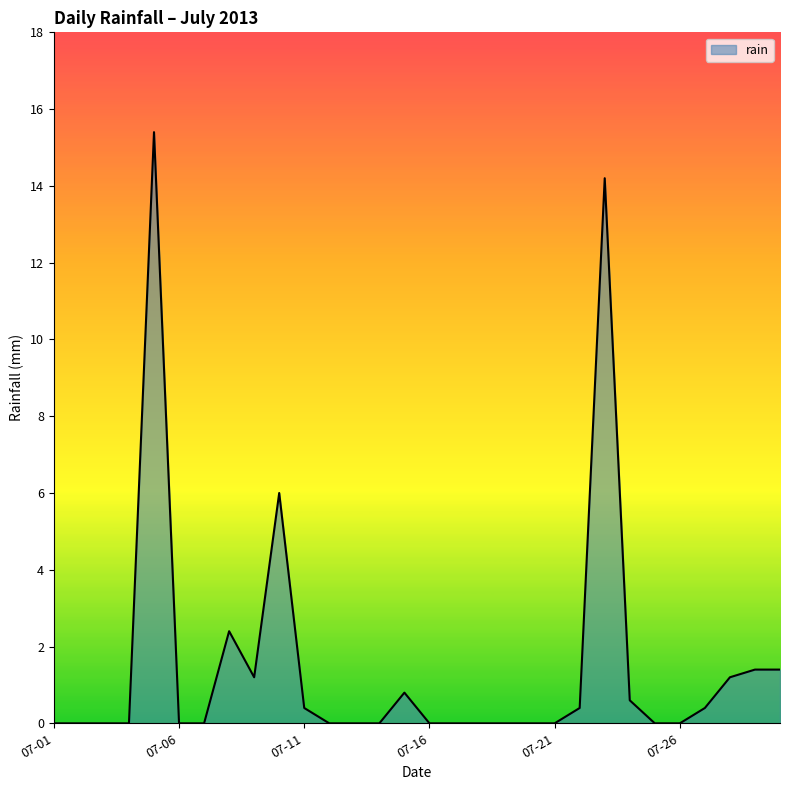

What is the greatest value displayed?

15.4